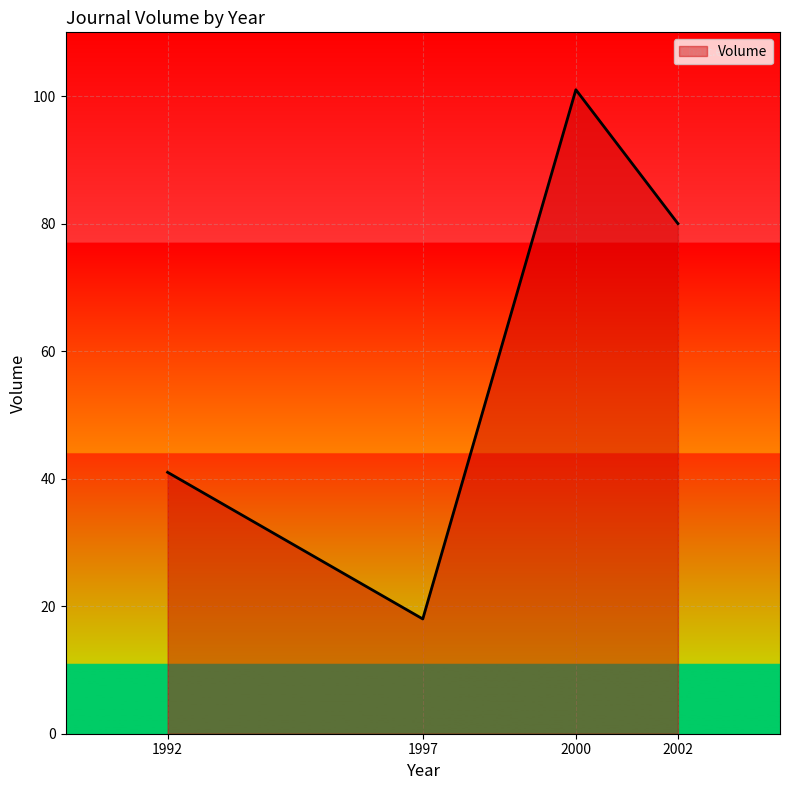

Rank the categories by value from lowest to highest.

1997, 1992, 2002, 2000